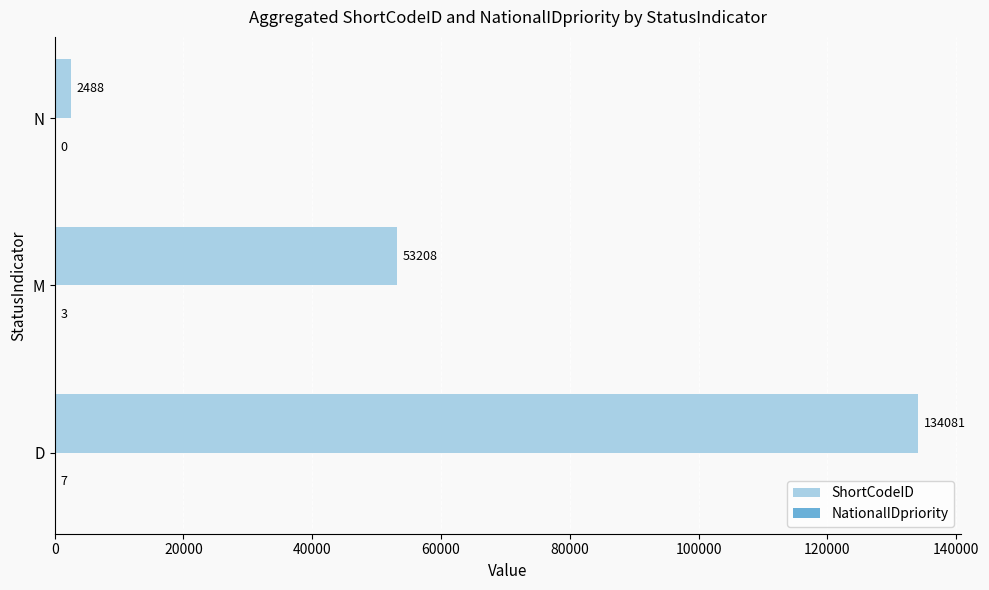

Which series has the largest total across all categories?

ShortCodeID